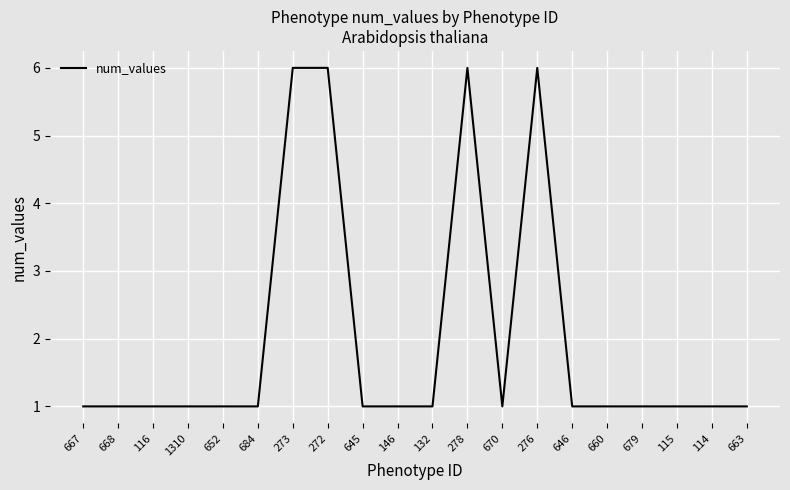

Approximately how many times larger is the value at 132 compared to 684?

1.0